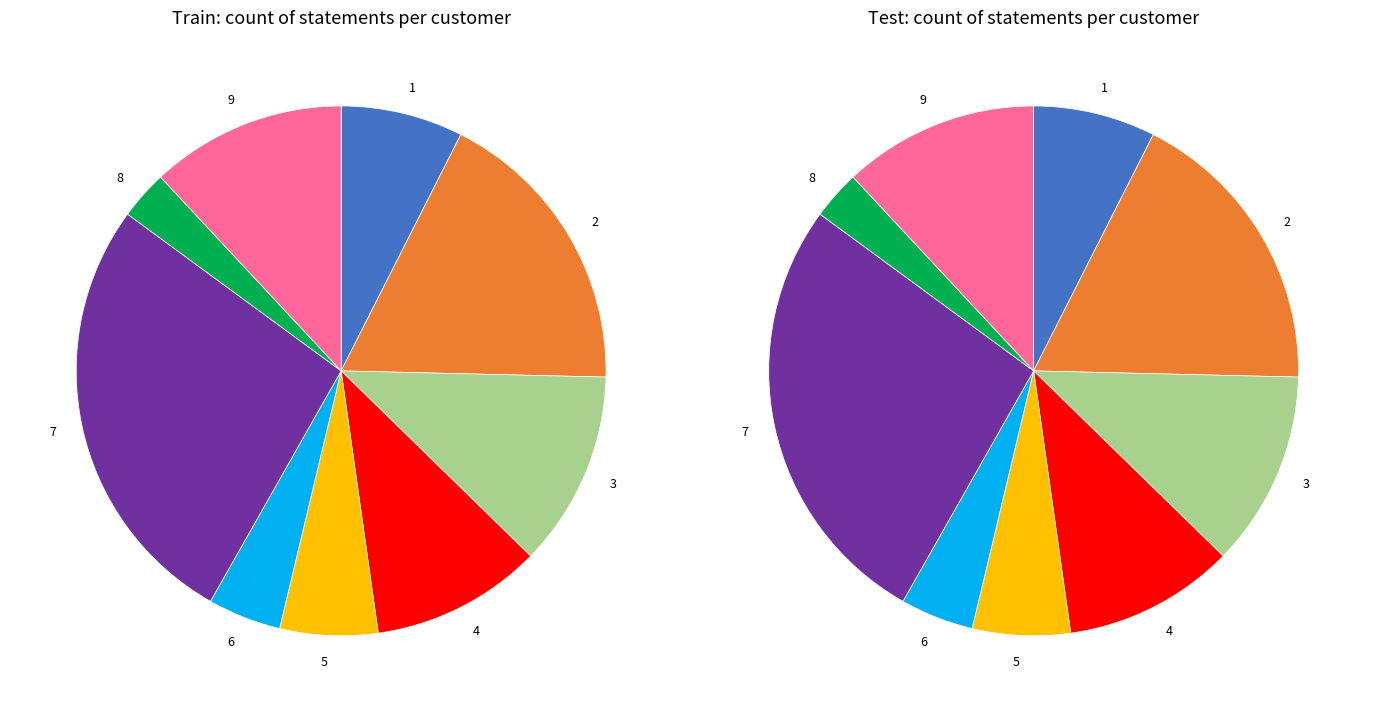

Does 8 represent more than half of the total?

No